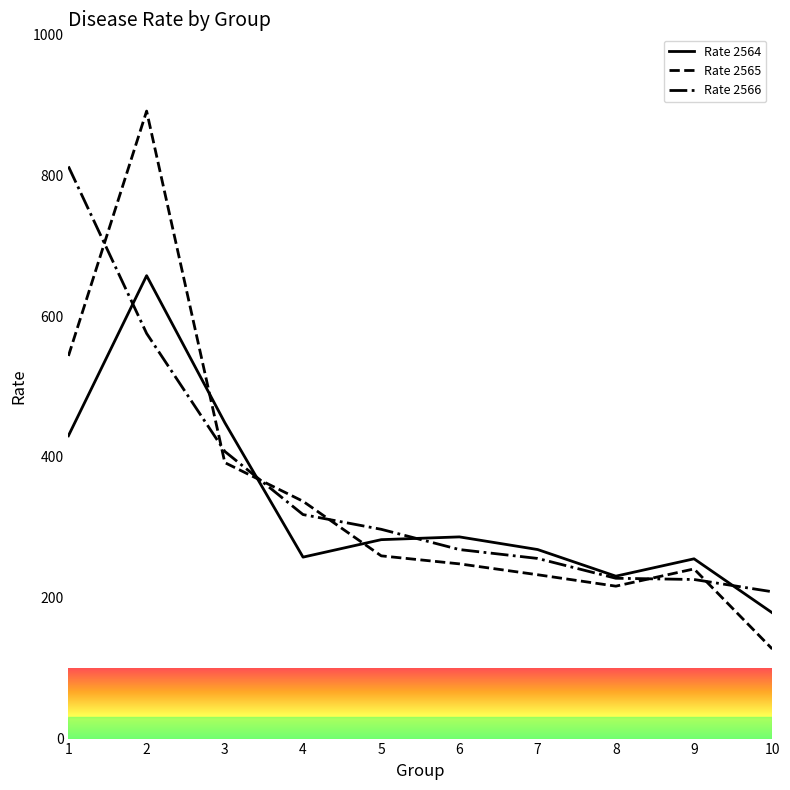

The Rate 2566 series shows 96.4 at 4. True or false?

False